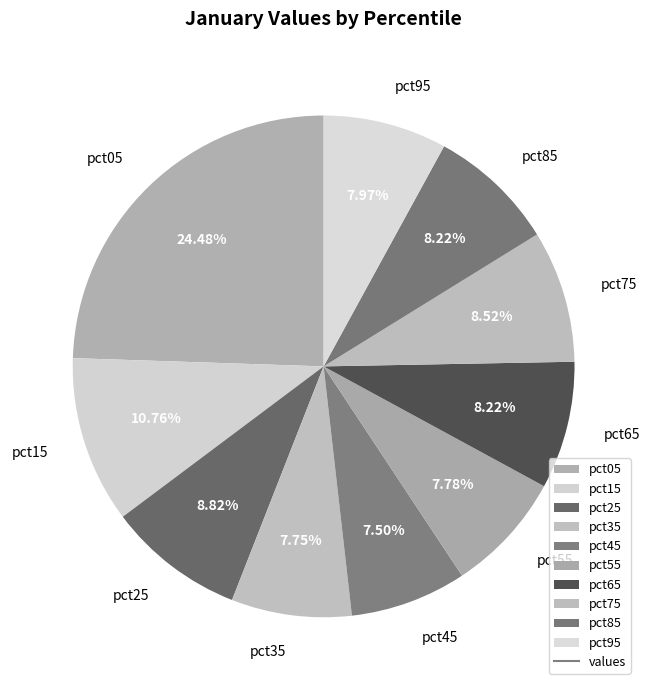

What is the ratio of the value at pct75 to the value at pct25?

1.0